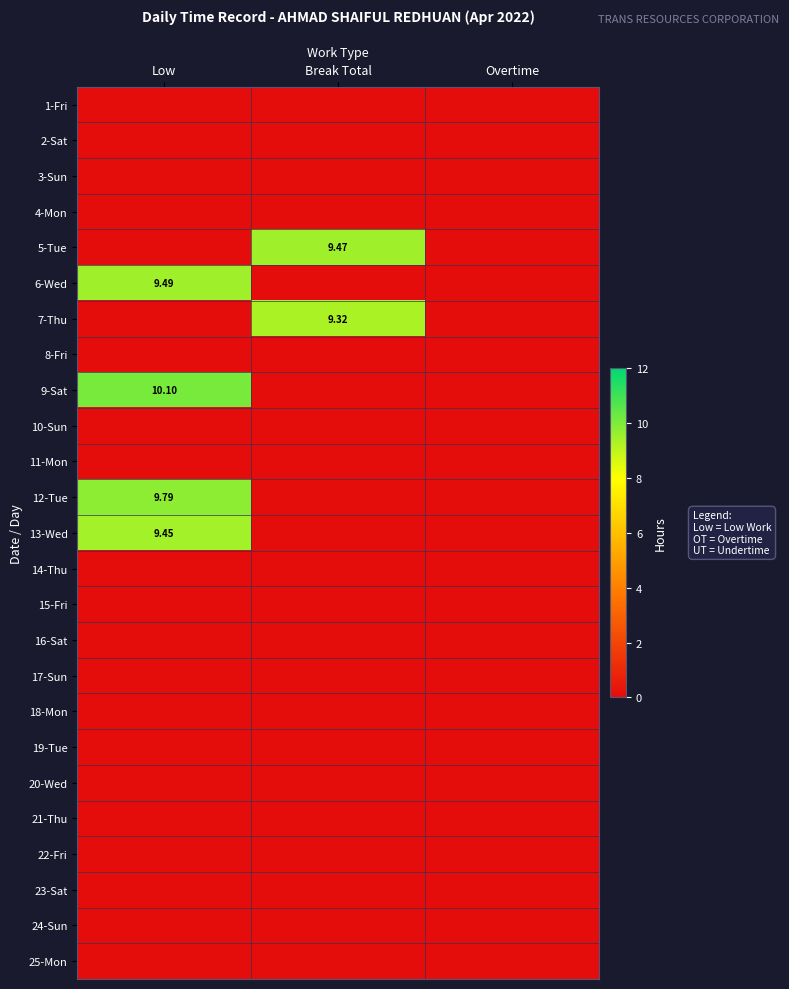

What is the maximum value shown in the chart?

10.1